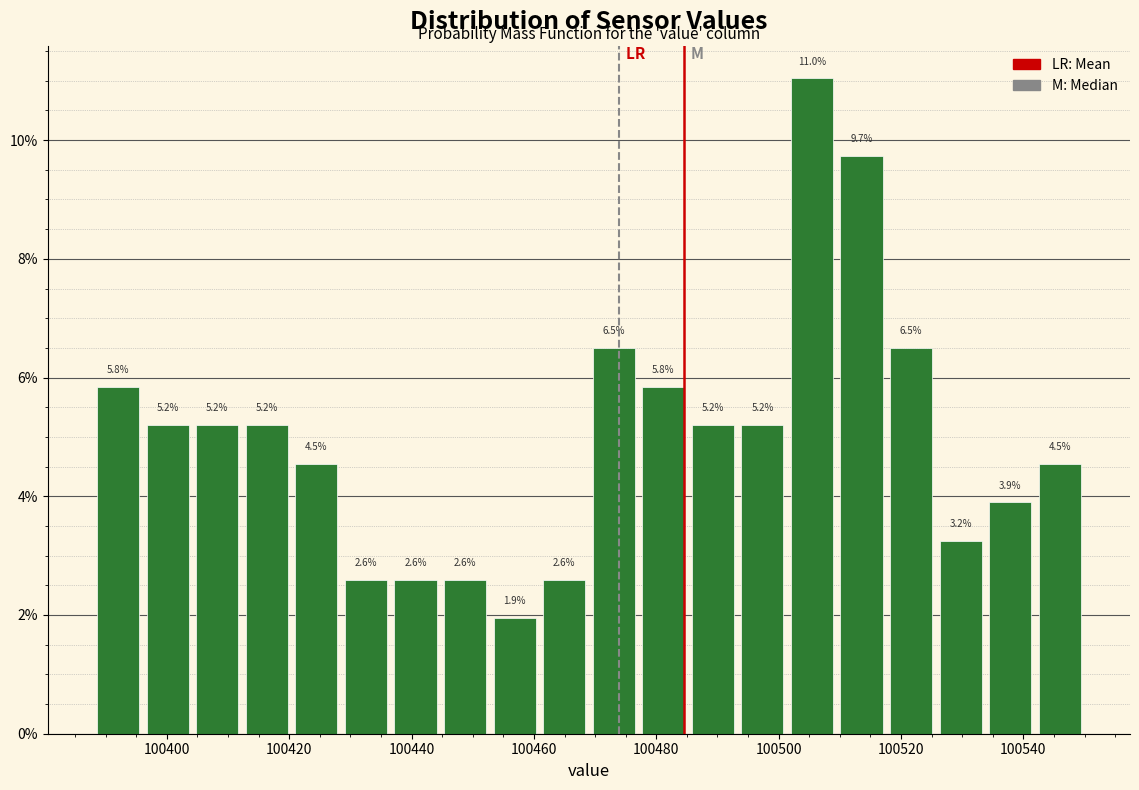

Which range on the x-axis has the tallest bar?

100502 to 100510